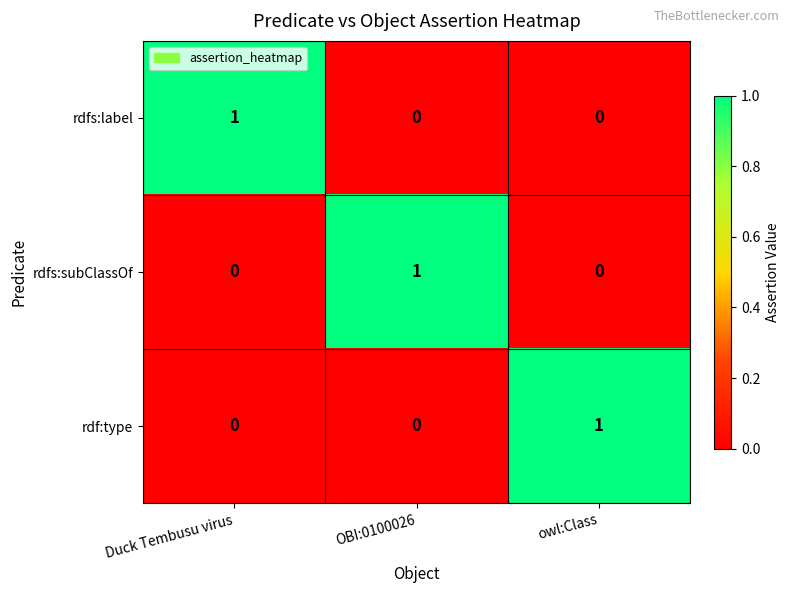

The rdfs:label series shows 0 at owl:Class. True or false?

True